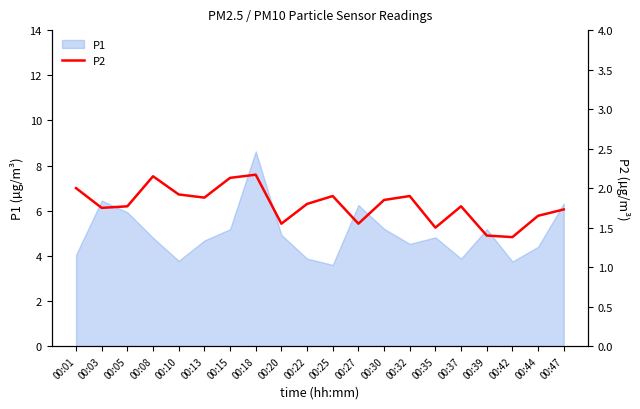

How many interior local peaks (higher than both neighbors) does the data have?

5